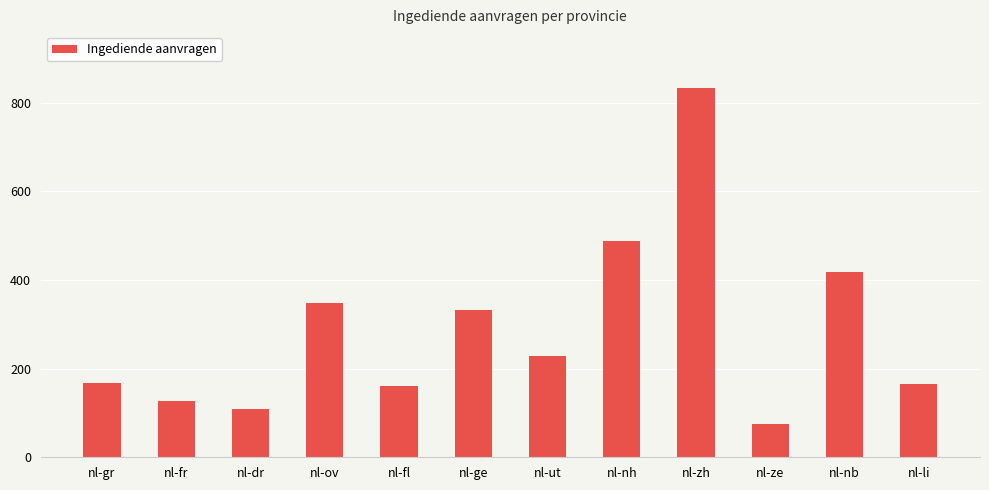

Is it true that the value at nl-ge is 333?

True